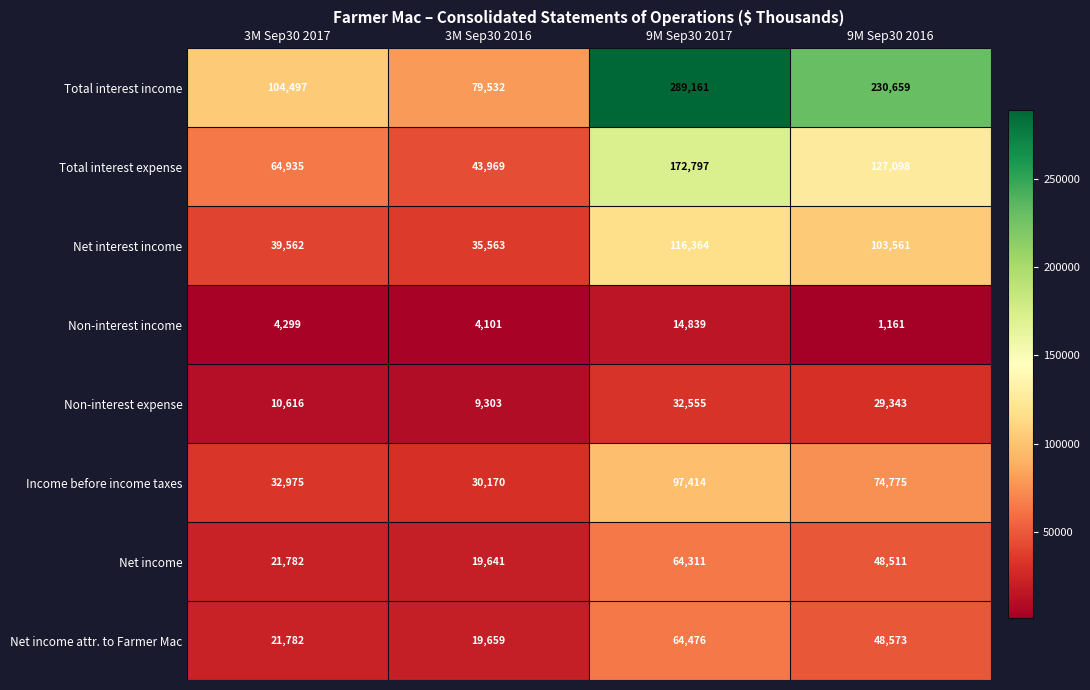

How many data points does each series have?

4